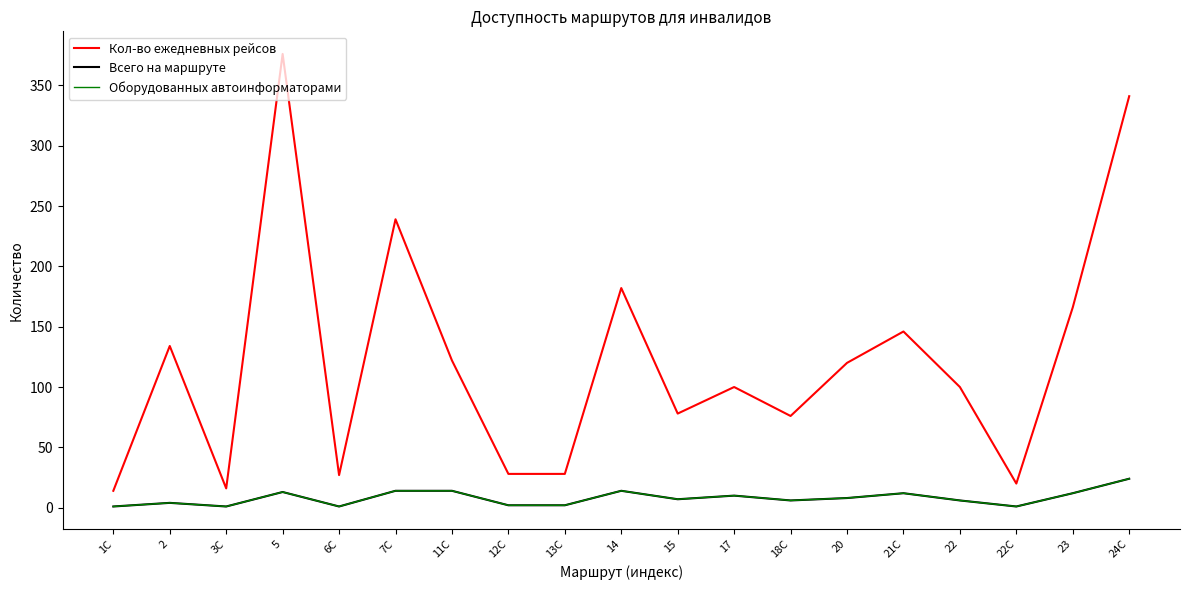

List the series in order of their peak value, lowest first.

Всего на маршруте, Оборудованных автоинформаторами, Кол-во ежедневных рейсов